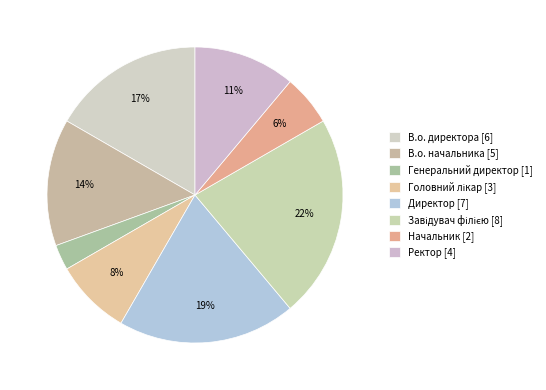

How many segments does this pie chart have?

8